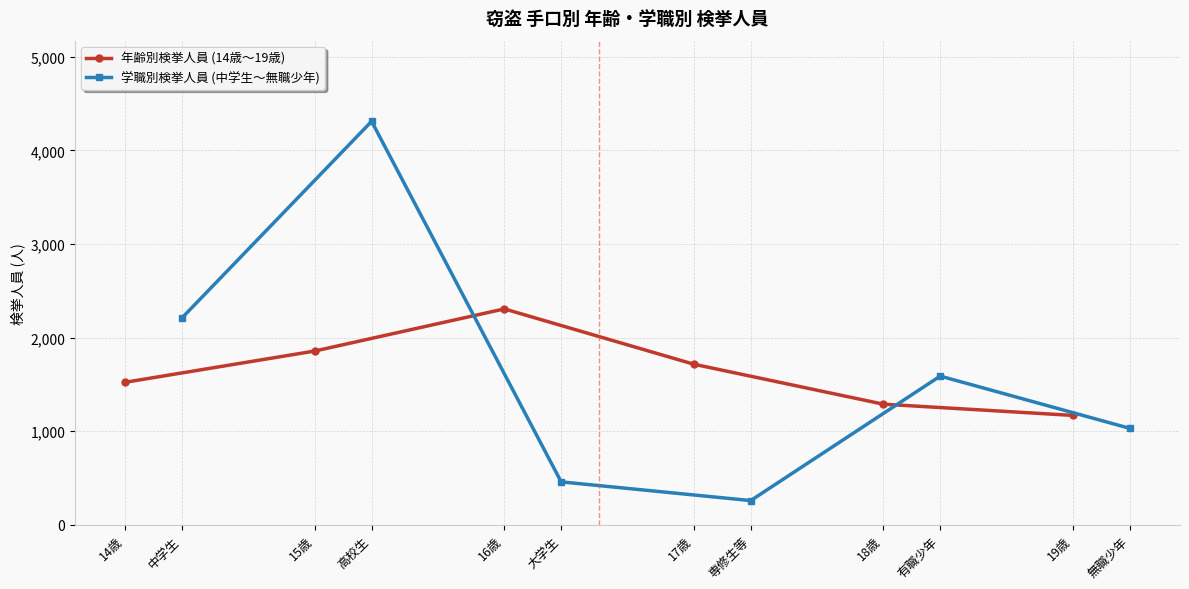

Rank the series by their maximum value, from lowest to highest.

年齢別検挙人員 (14歳〜19歳), 学職別検挙人員 (中学生〜無職少年)